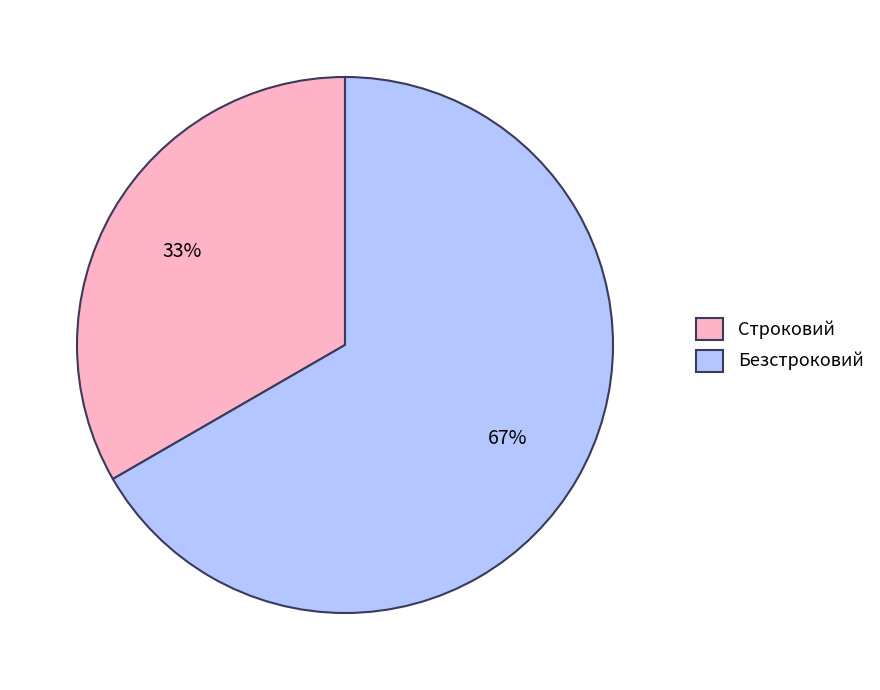

Do Безстроковий and Строковий together represent more than half of the pie?

Yes